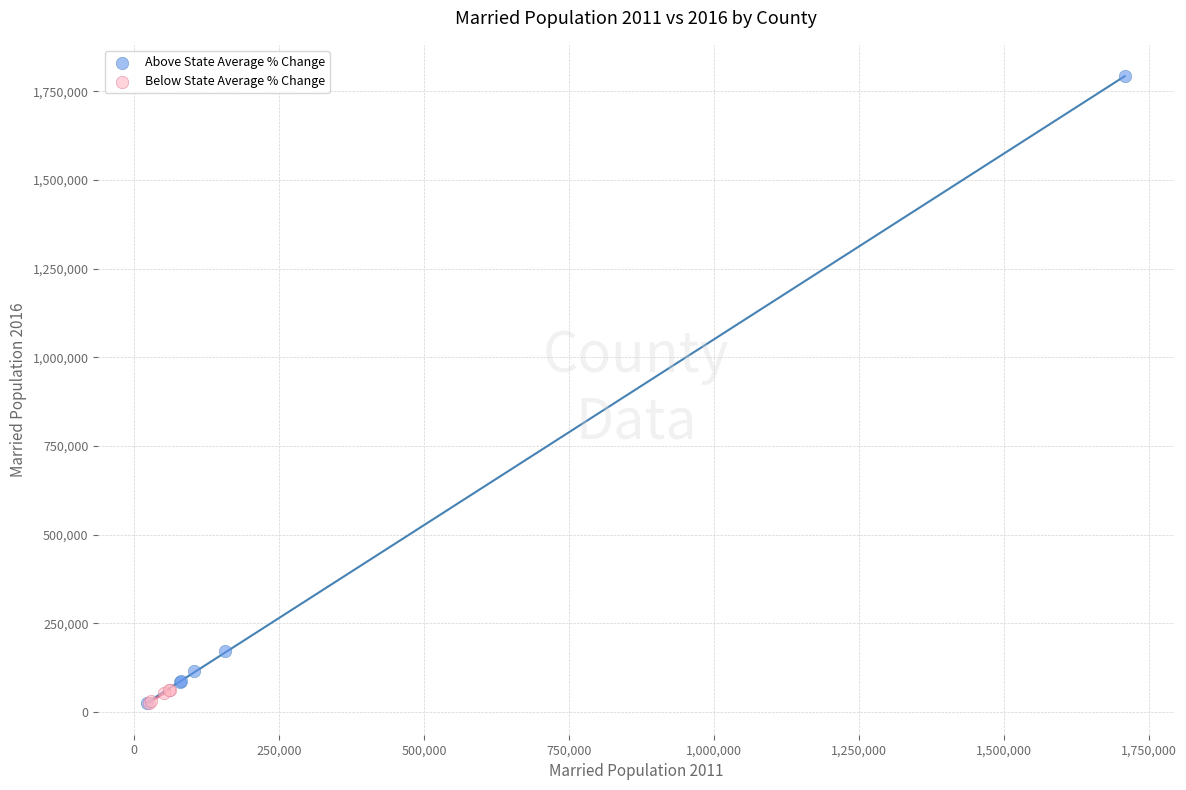

Which series has the largest Y range (max minus min)?

Above State Average % Change